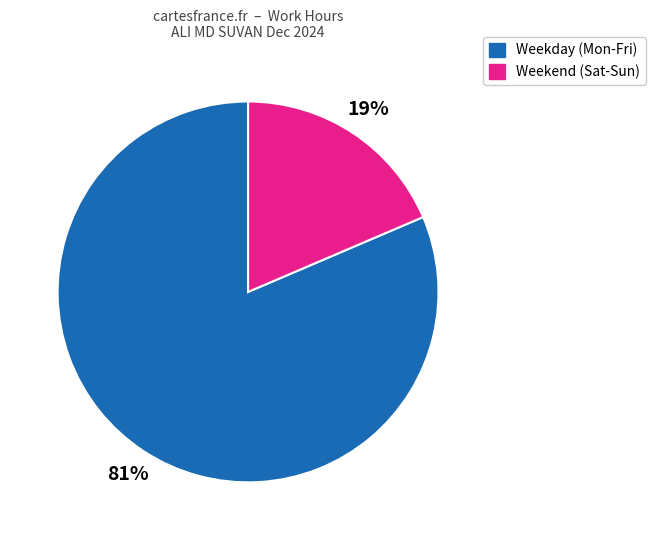

To the nearest percent, what is the combined percentage of Weekday (Mon-Fri) and Weekend (Sat-Sun)?

100%